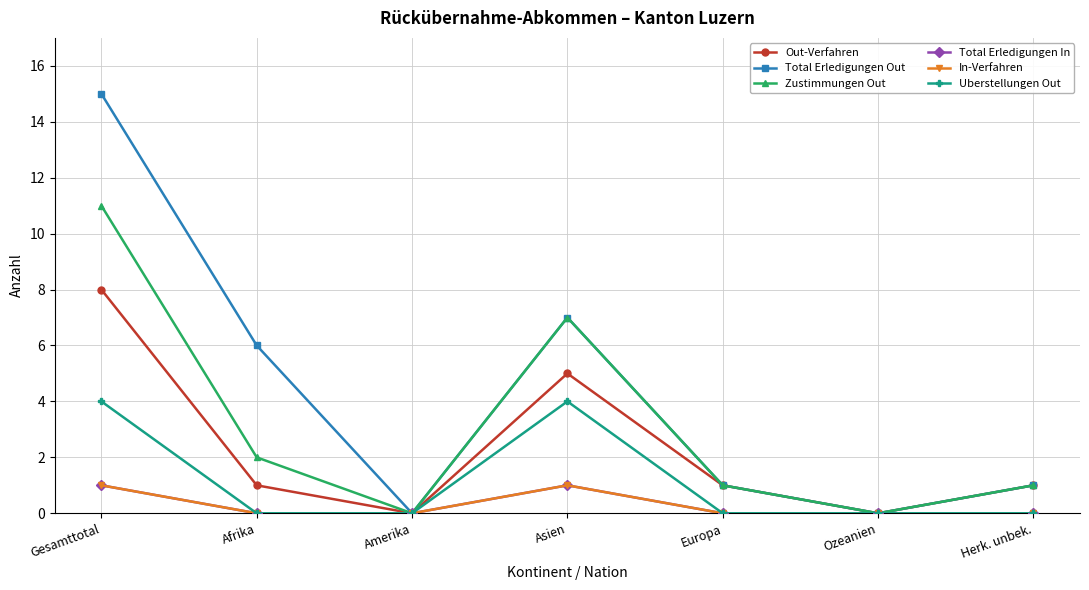

What position from the left is Ozeanien?

6